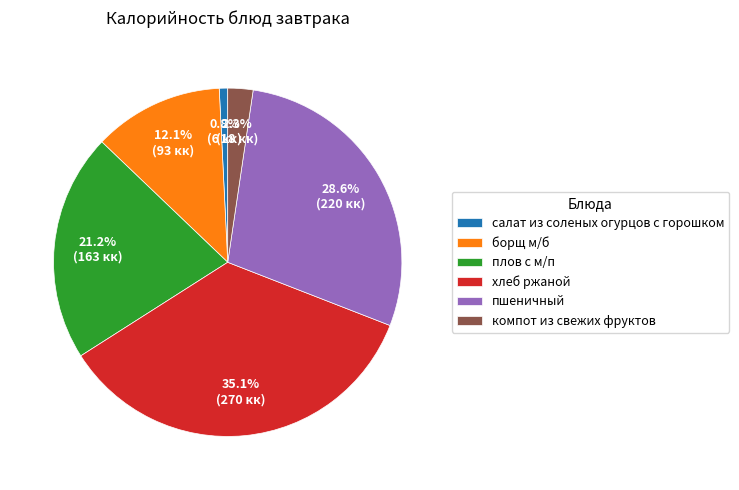

Does any single category account for the majority?

No